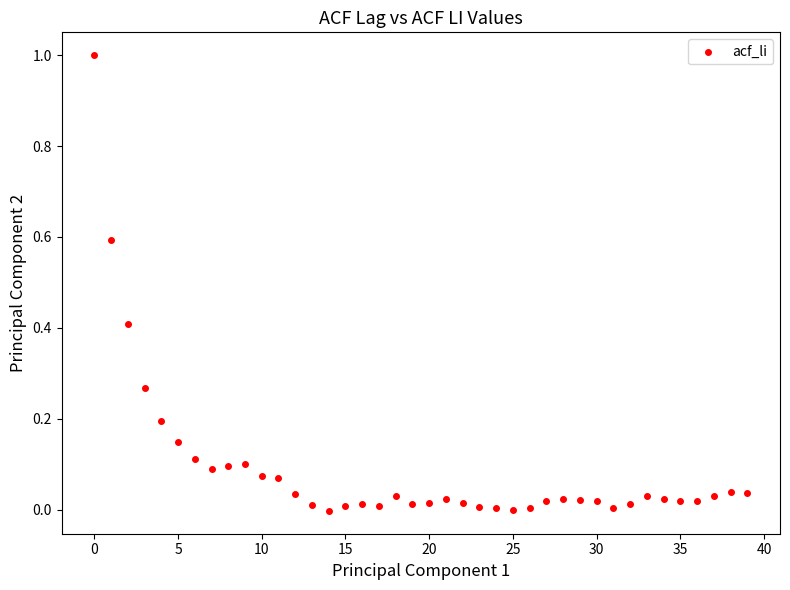

What is the range of Y values (max minus min)?

1.0